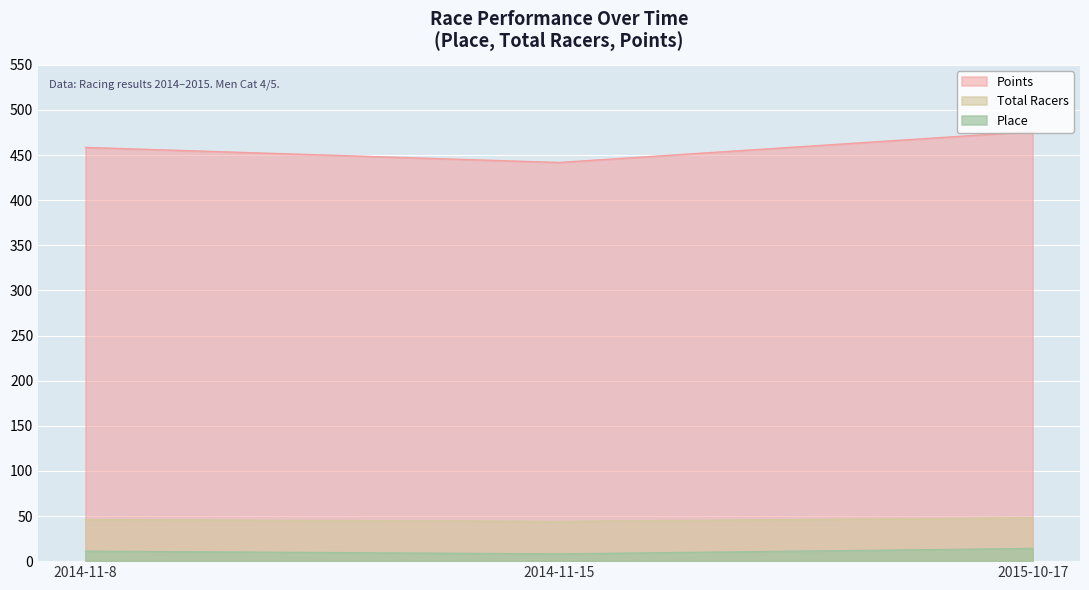

Which series has the largest total across all categories?

Points